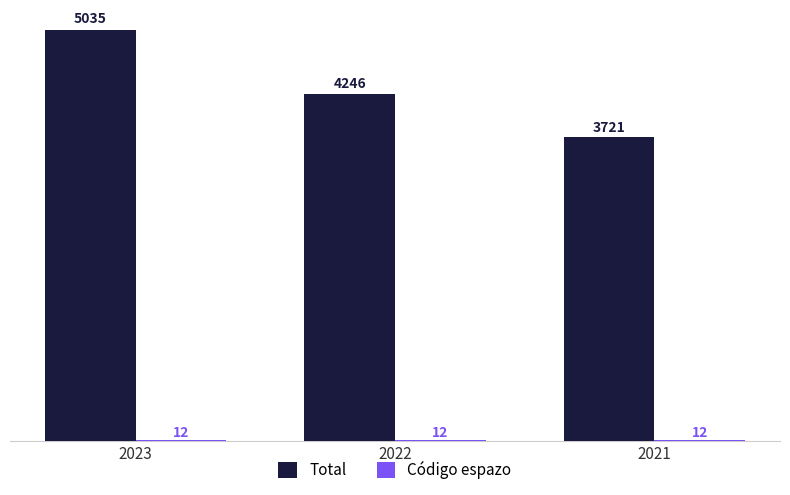

Count the Total values in the range 3721 to 5035.

3